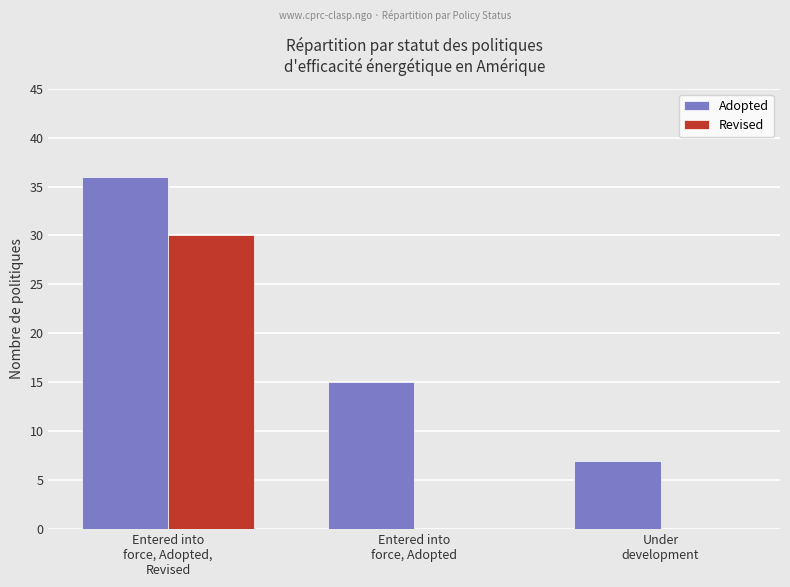

Which series has the largest range (max minus min)?

Revised